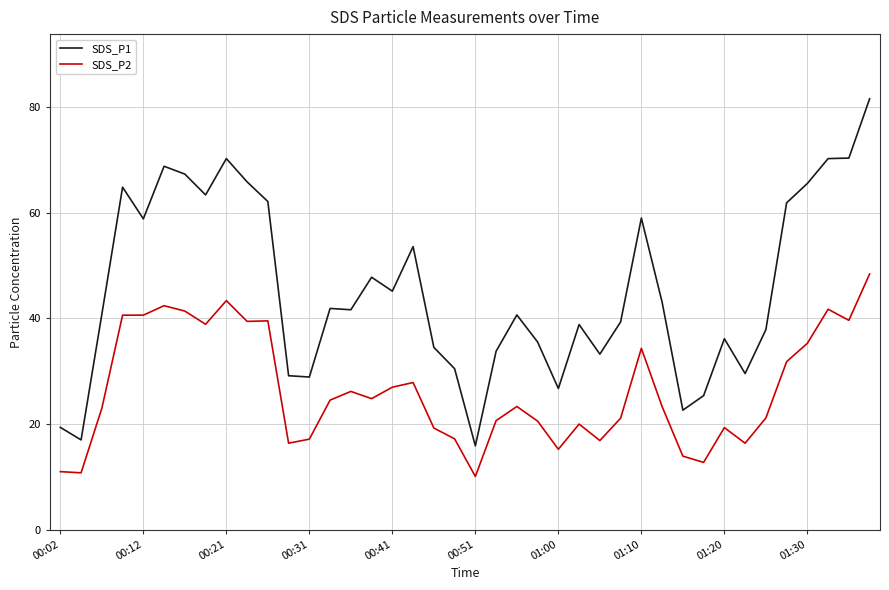

True or false: SDS_P2 has more than 2 interior local peaks.

True